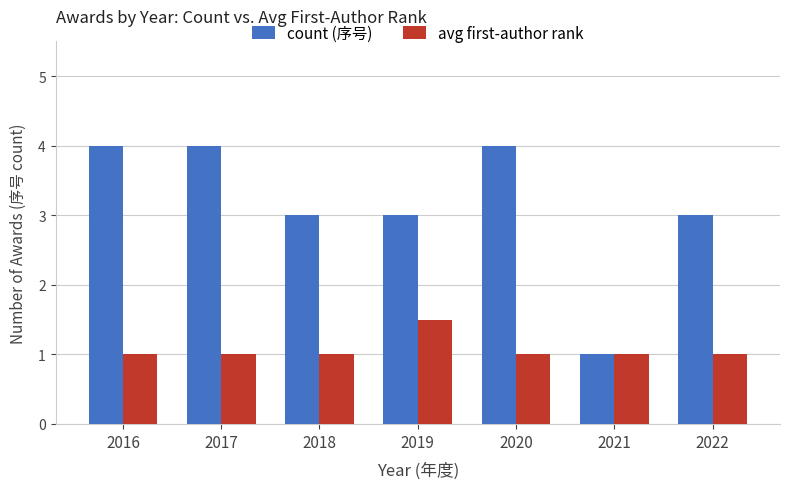

How many categories are shown in the chart?

7